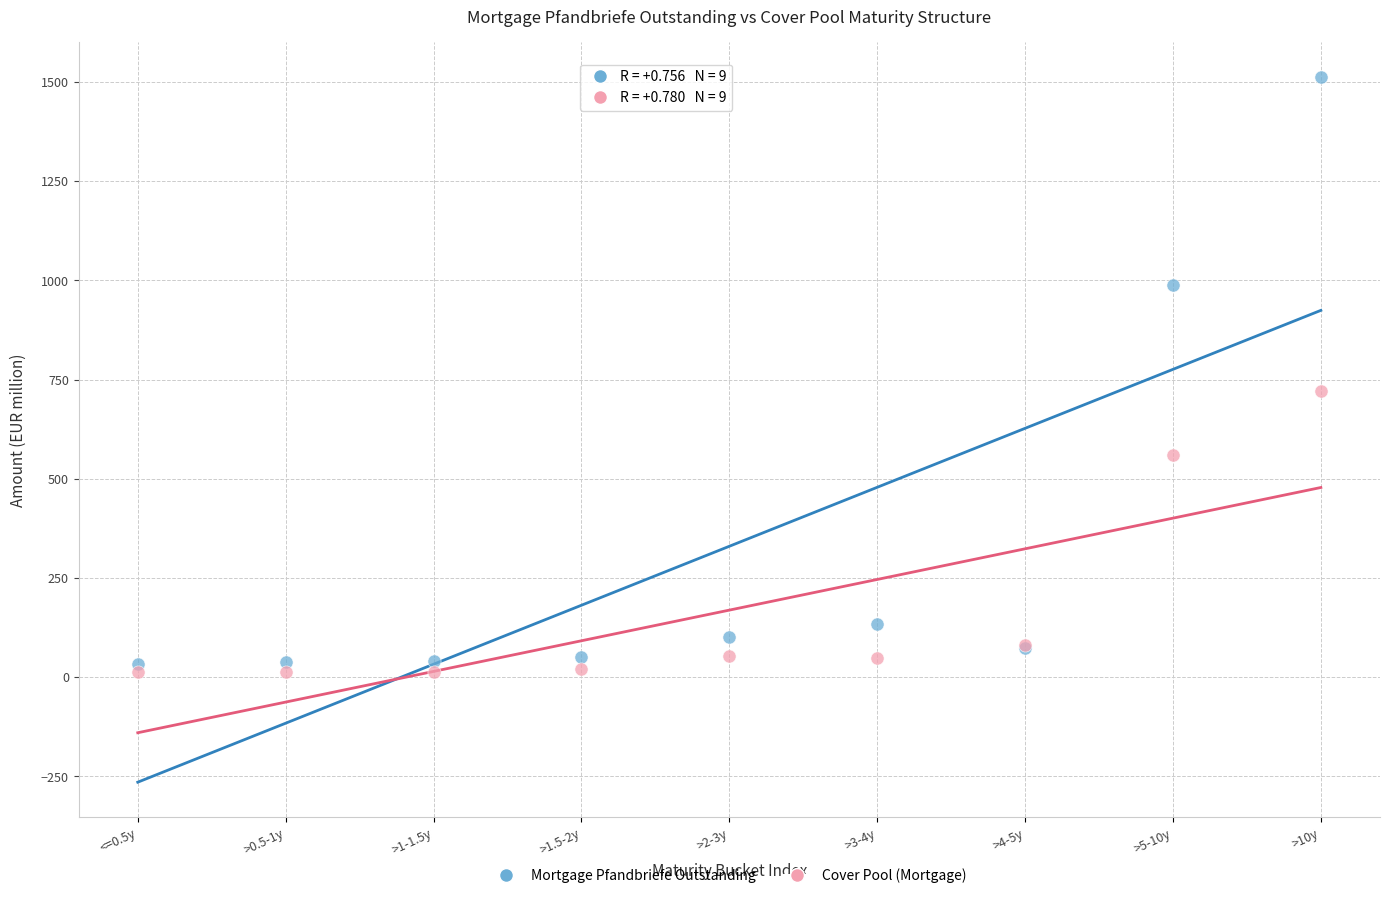

Which series reaches the minimum Y coordinate?

Cover Pool (Mortgage)